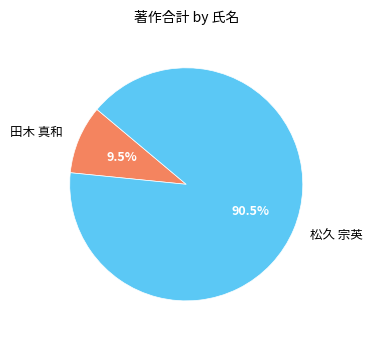

Rank the categories by value from lowest to highest.

田木 真和, 松久 宗英